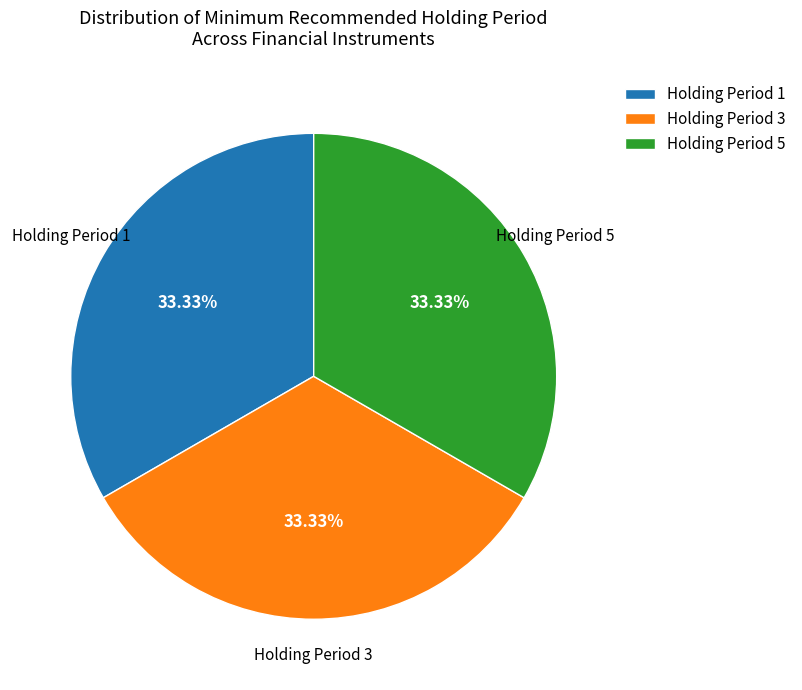

What is the ratio of the value at Holding Period 3 to the value at Holding Period 1?

1.0